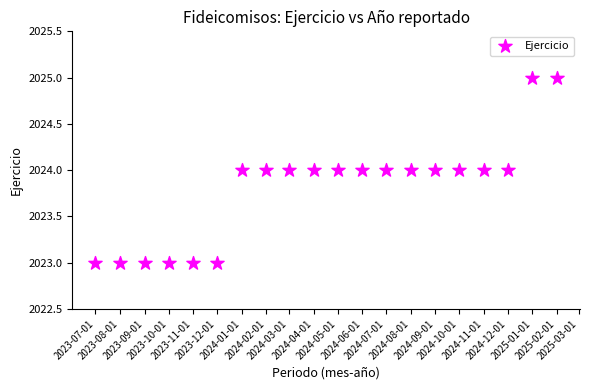

What is the range of X values (max minus min)?

581